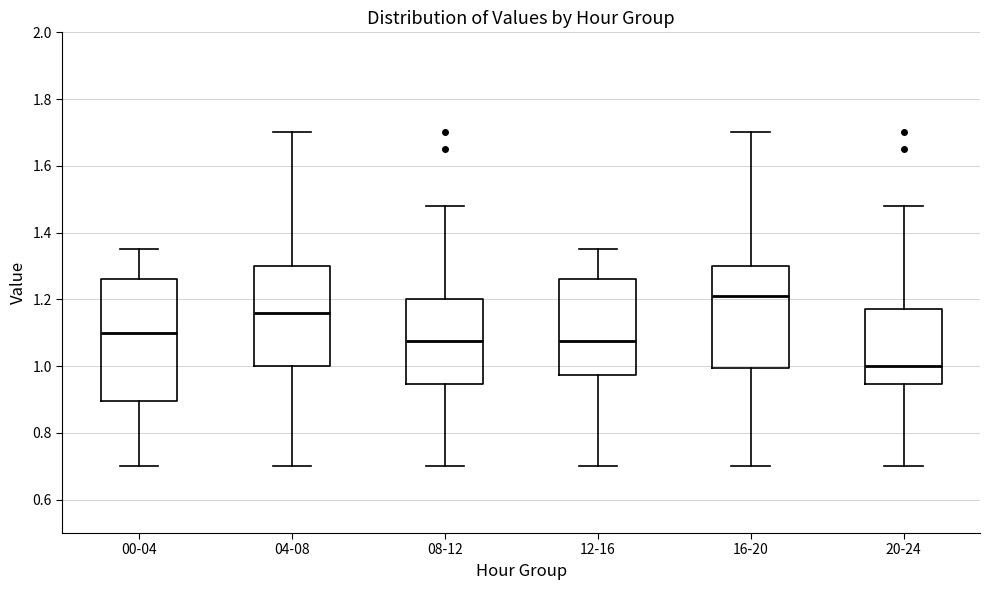

Which box is the tallest, from its lower edge to its upper edge?

00-04